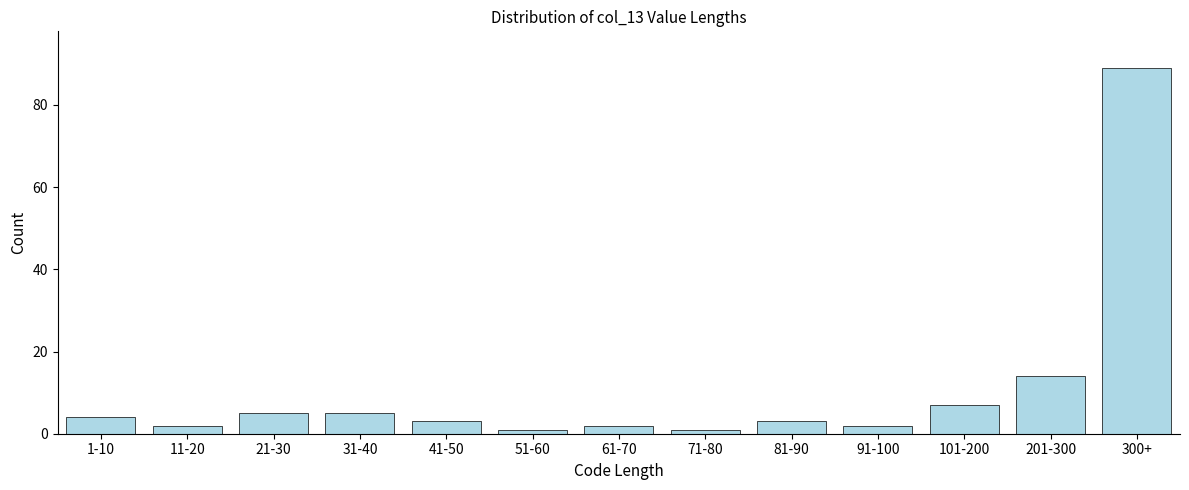

Reading left to right, what are all the values shown in this chart?

4	2	5	5	3	1	2	1	3	2	7	14	89